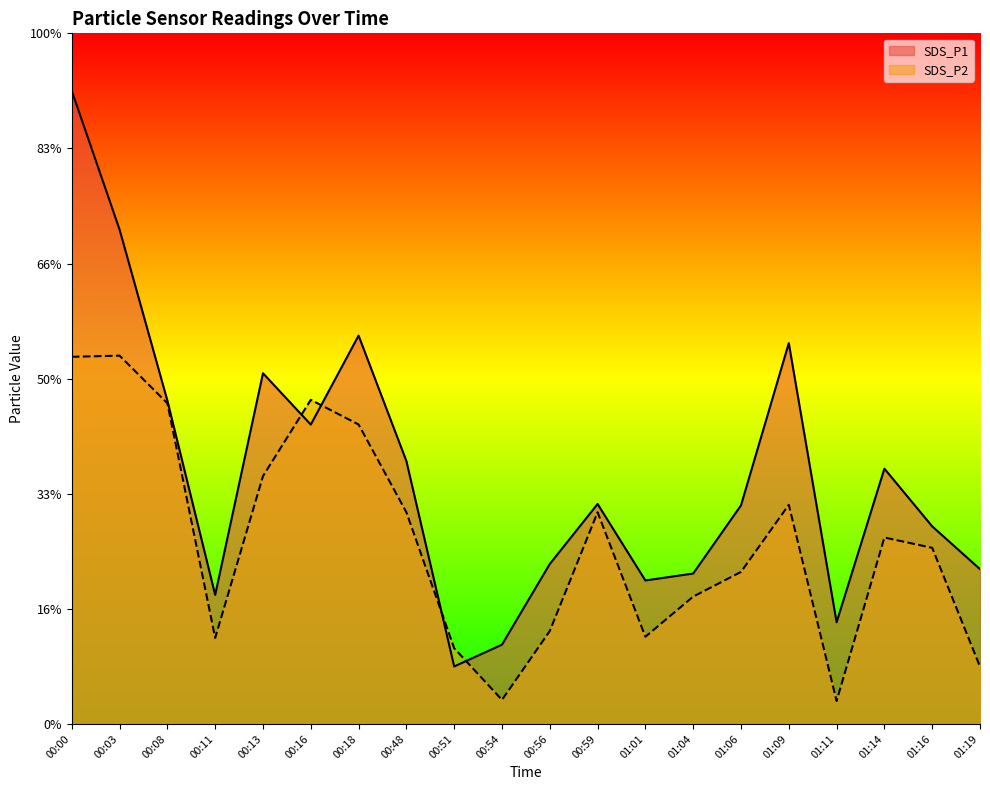

At which category is the sum across all series the highest?

00:00